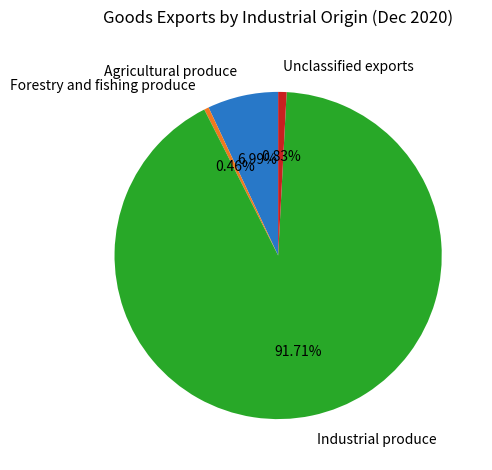

To the nearest percent, what portion does Unclassified exports represent?

1%